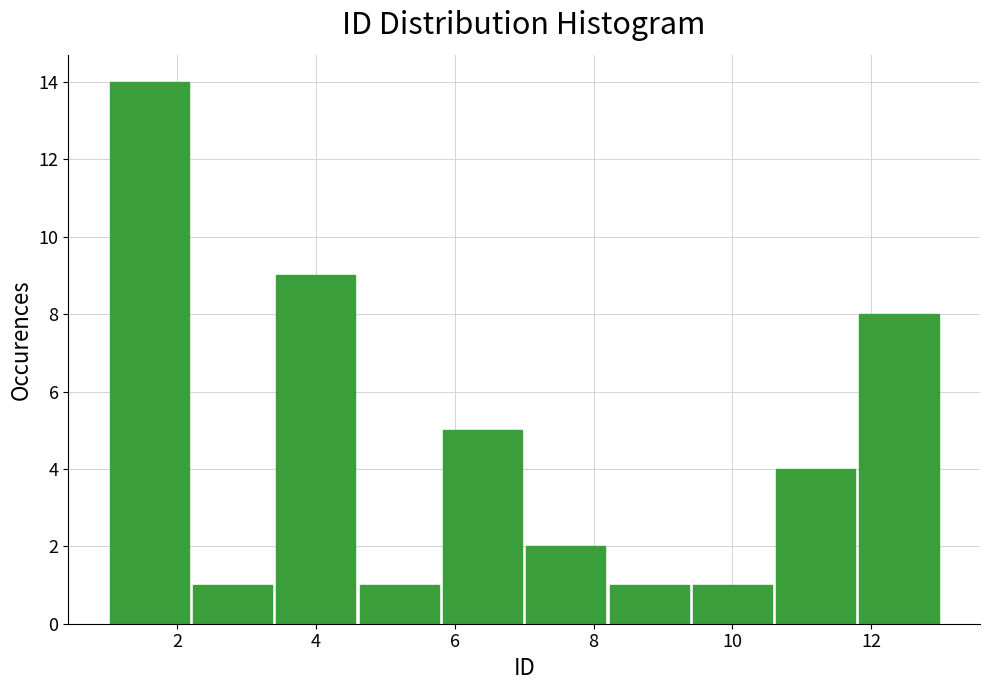

Reading left to right, list every bar in this chart as the range it spans on the x-axis followed by its height. The values are not printed on the chart, so give them approximately, as read against the axis.

1.0 to 2.2: 14
2.2 to 3.4: 1
3.4 to 4.6: 9
4.6 to 5.8: 1
5.8 to 7.0: 5
7.0 to 8.2: 2
8.2 to 9.4: 1
9.4 to 10.6: 1
10.6 to 11.8: 4
11.8 to 13.0: 8